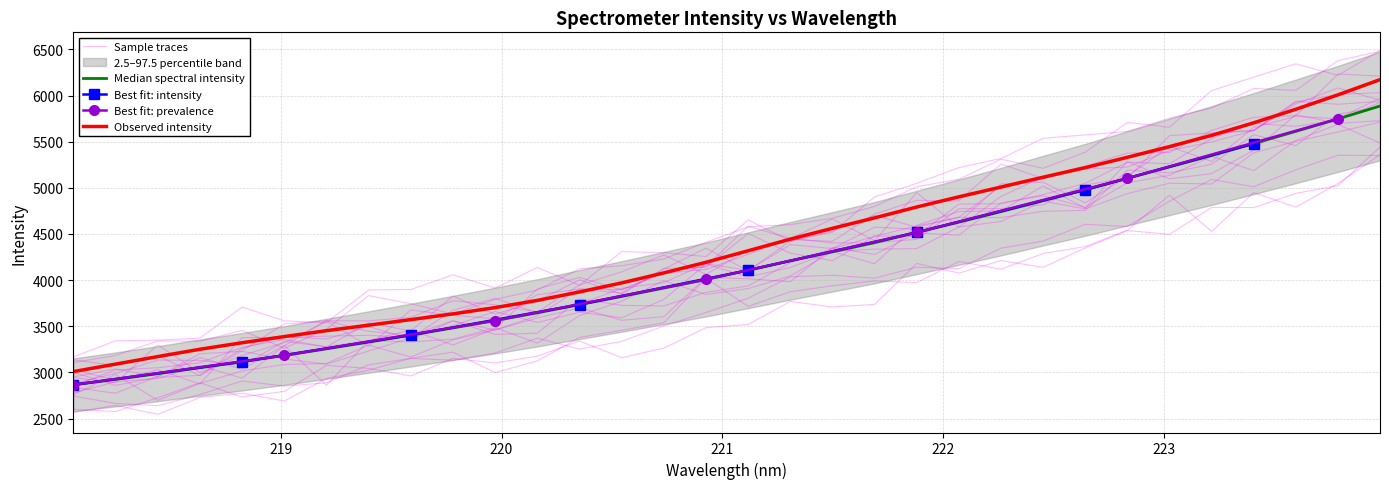

What is the average value?

4170.1